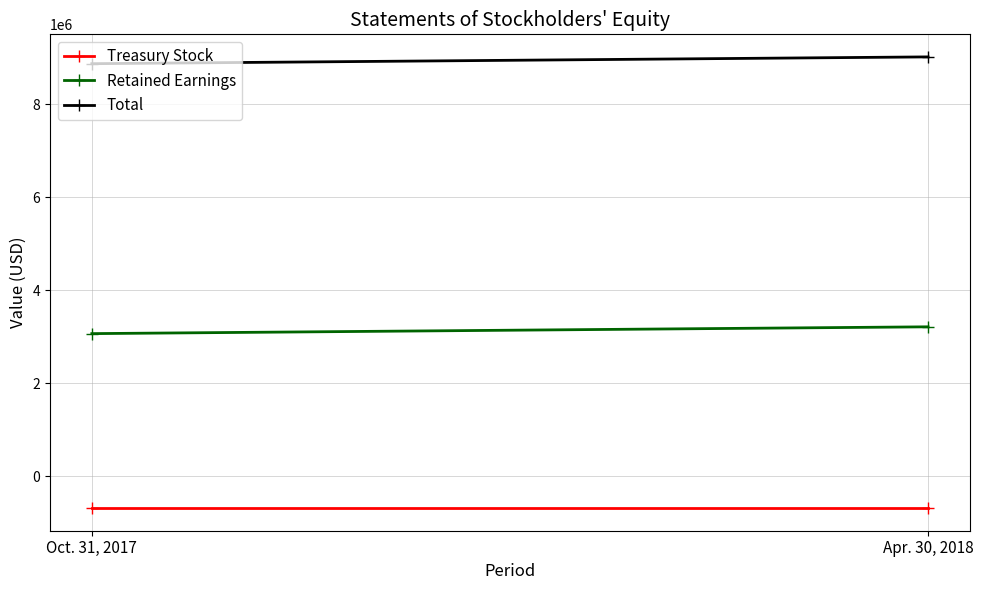

The Retained Earnings series shows 698447 at Apr. 30, 2018. True or false?

False